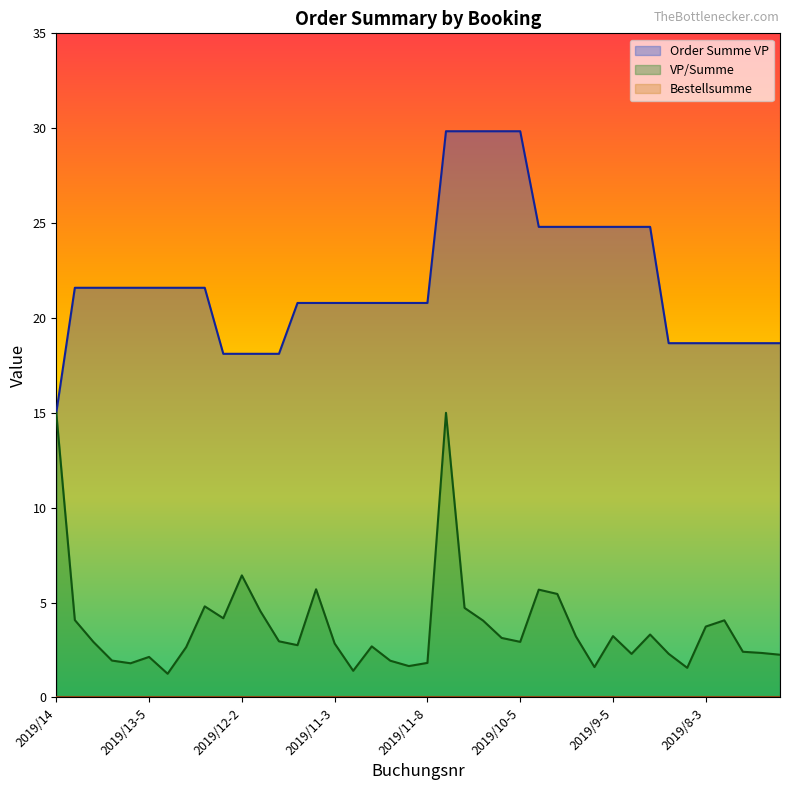

How many lines are shown in the chart?

3